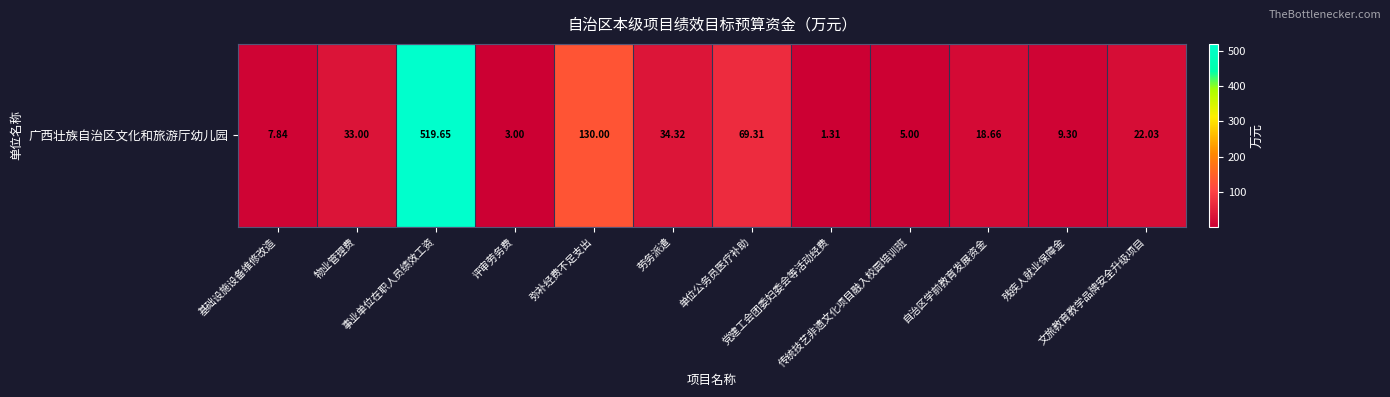

At which label does the data first exceed 22?

物业管理费